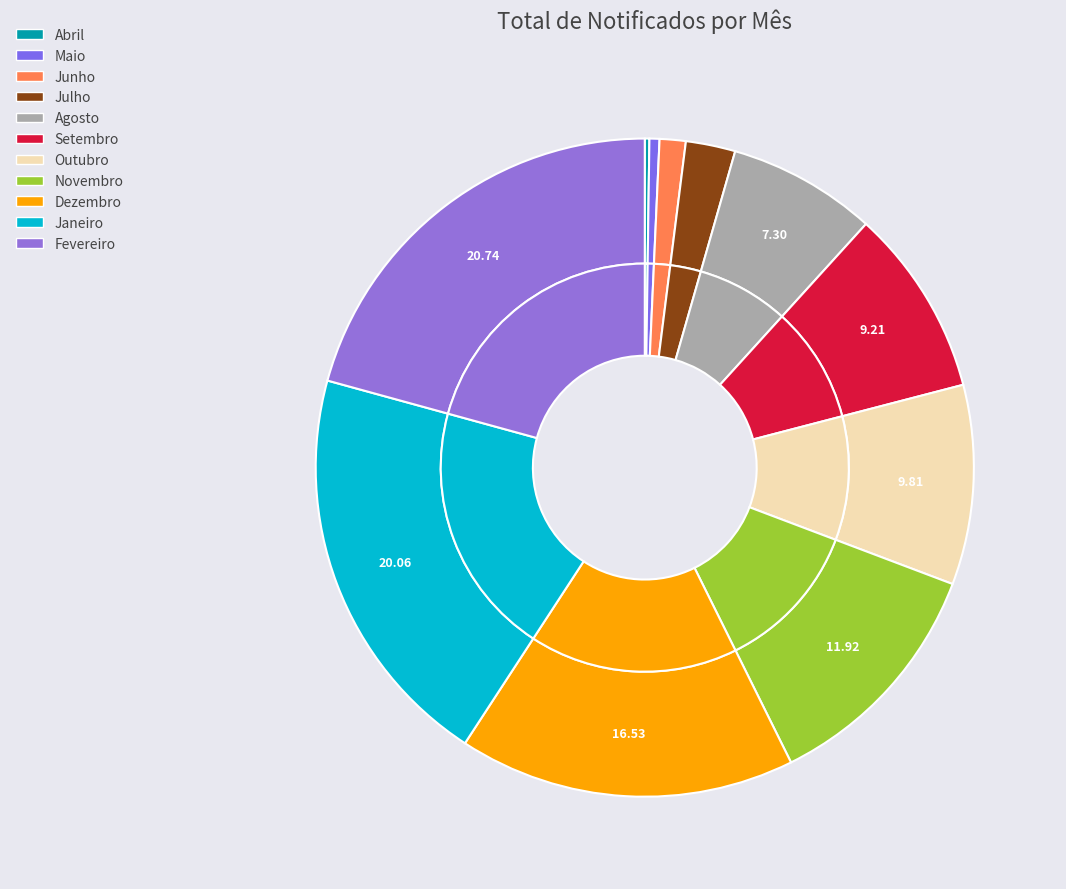

The Janeiro slice represents 10% of the pie. True or false?

False